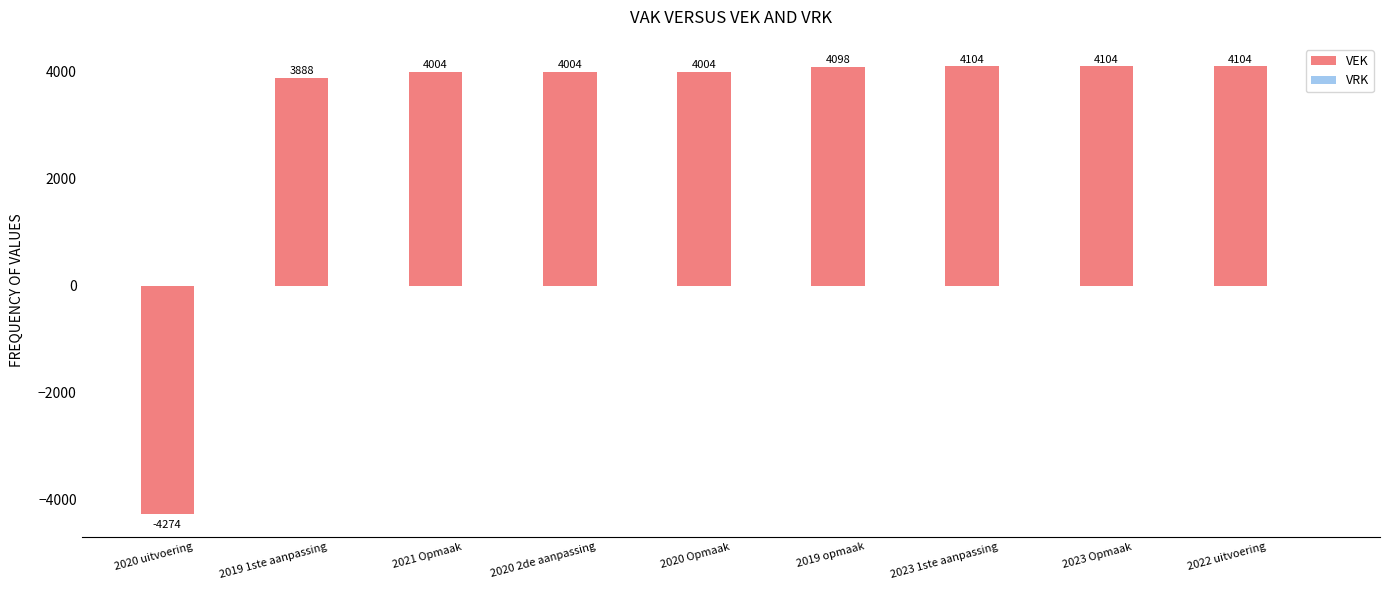

What is the approximate value at 2020 Opmaak, to the nearest 50?

4000